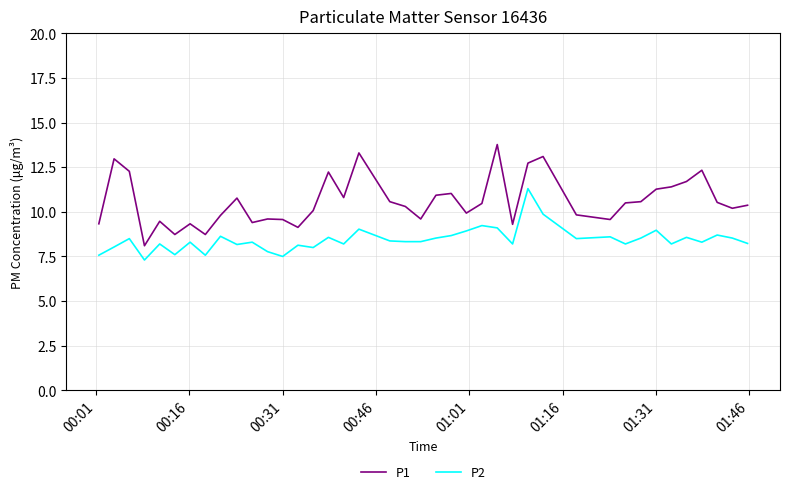

List the series in order of their peak value, highest first.

P1, P2